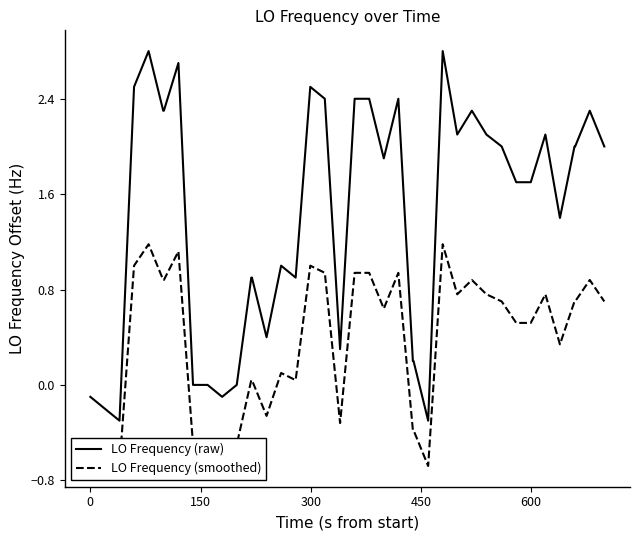

Which series has the largest total across all categories?

LO Frequency (raw)